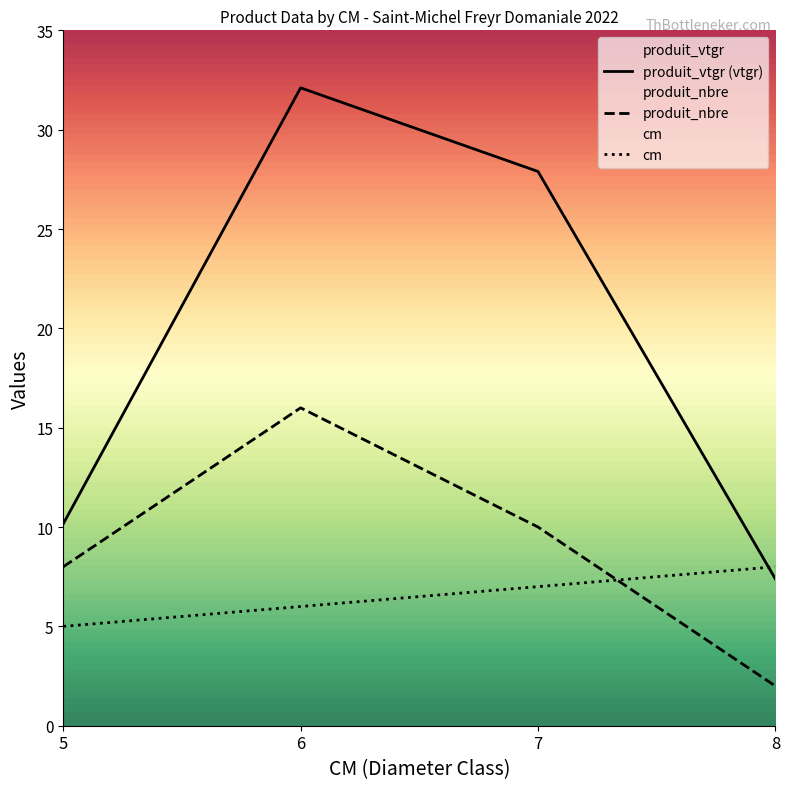

What is the difference between the second highest and second lowest values in the cm series?

1.0